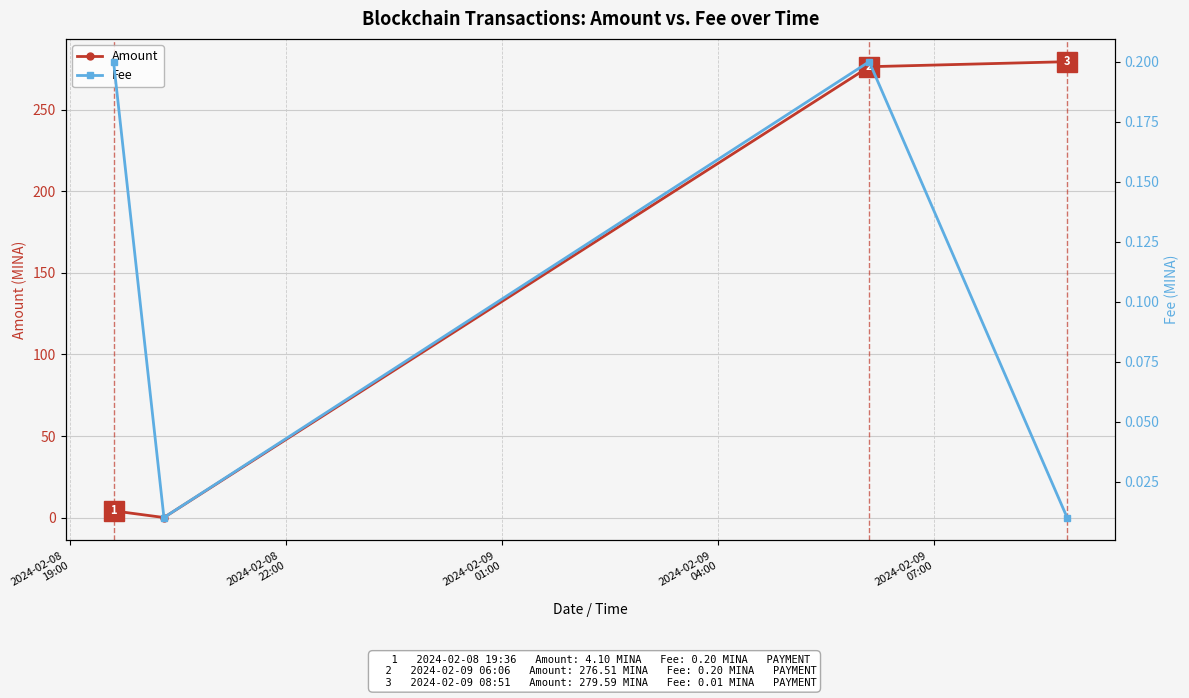

What is the average value of the Fee series?

0.1